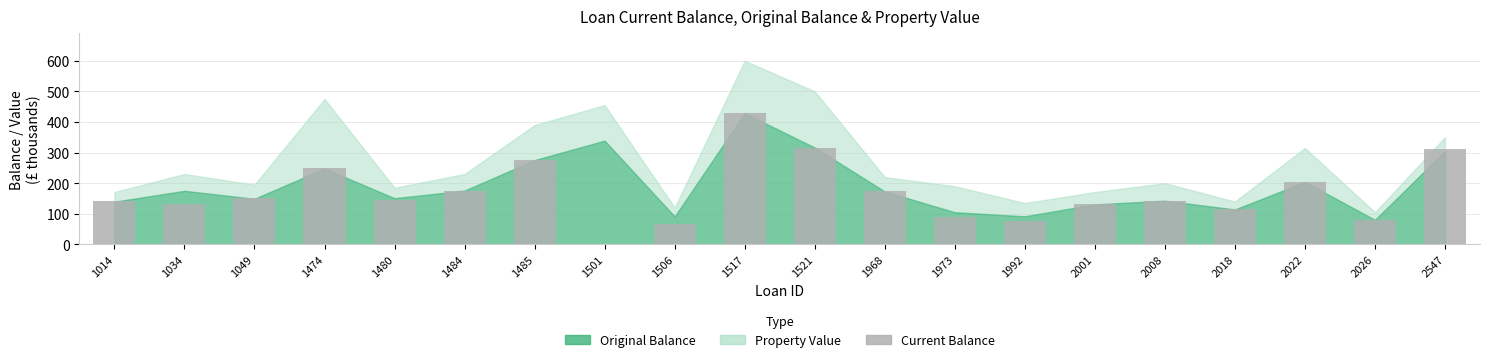

What is the difference between the values at 2001 and 1517?

298.0